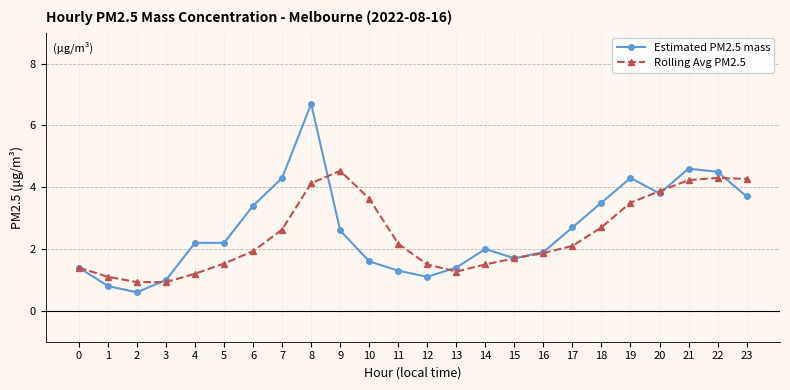

What is the value of the Estimated PM2.5 mass point at the 15th from the left?

2.0